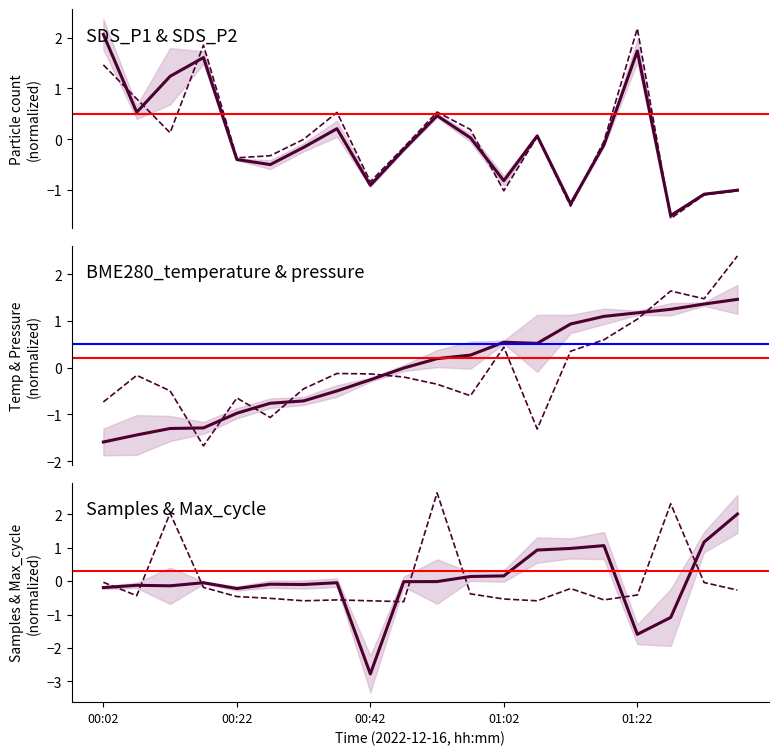

Which has a higher value, 17 or SDS_P2?

SDS_P2